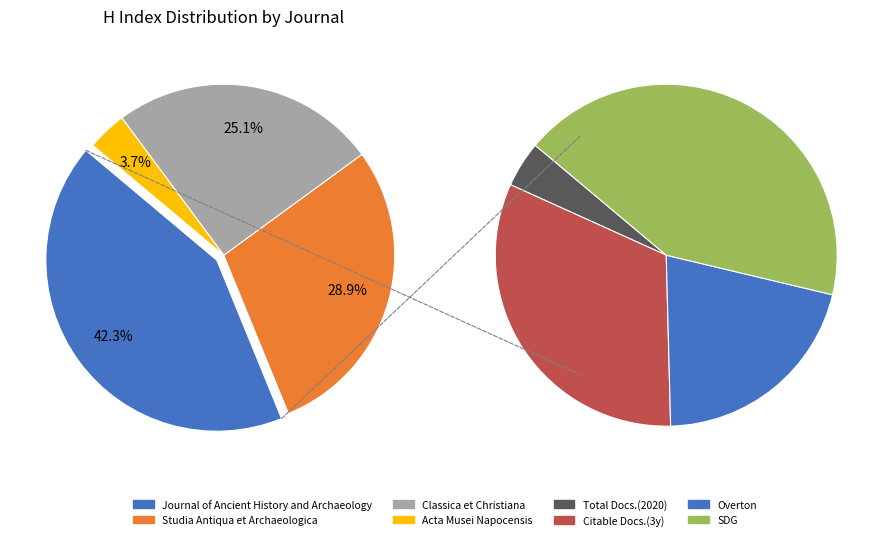

Is there a majority slice in this chart?

No